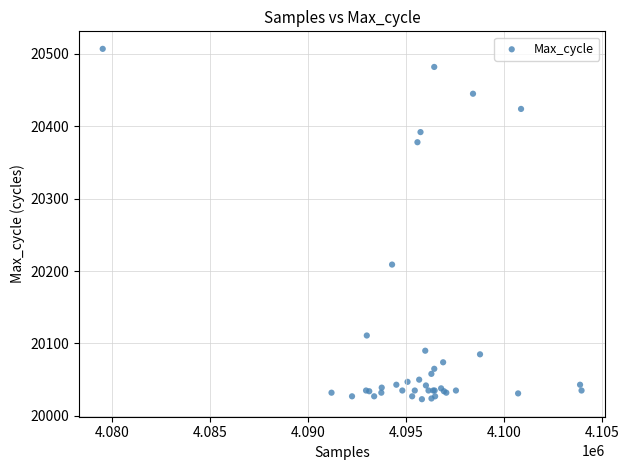

What Y value in the scatter plot is closest to 20265?

20209